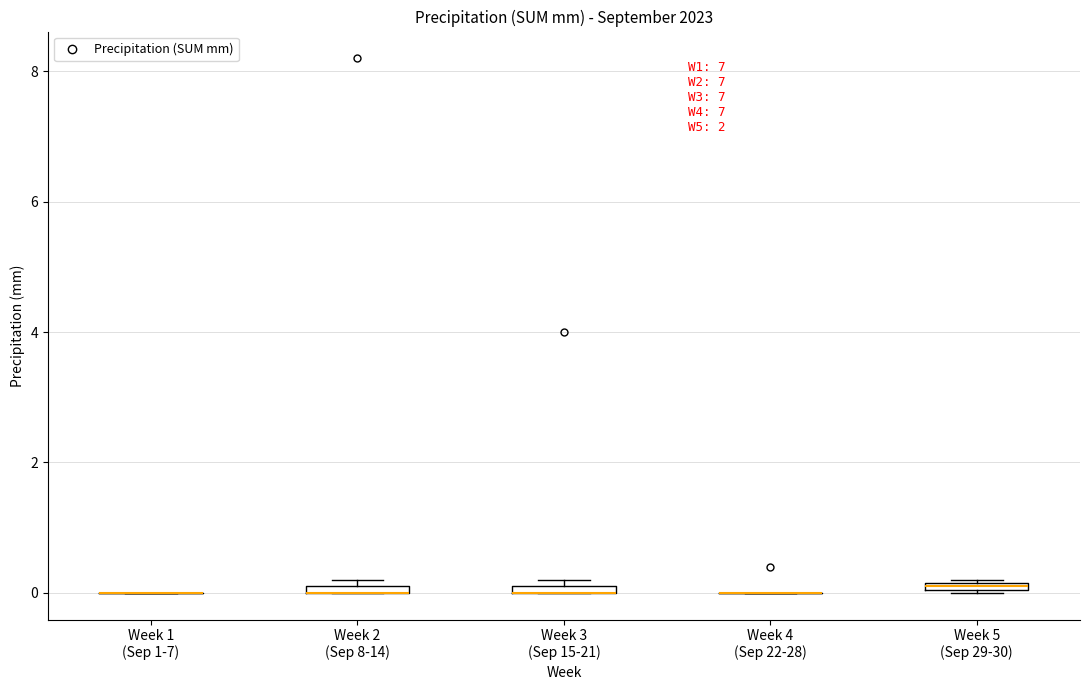

Where is the lower edge of the box for Week 5 (Sep 29-30) on the y-axis? The values are not printed on the chart, so give them approximately, as read against the axis.

0.0